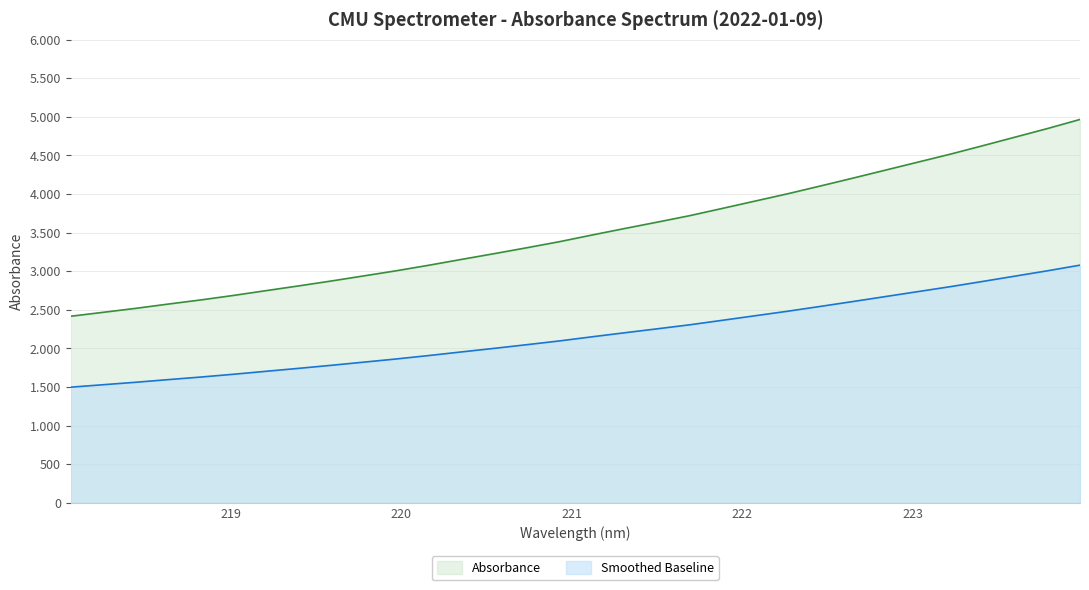

Rank the categories by value from highest to lowest.

223.9802, 223.7895, 223.5987, 223.408, 223.2172, 223.0264, 222.8355, 222.6447, 222.4538, 222.263, 222.0721, 221.8812, 221.6902, 221.4993, 221.3083, 221.1174, 220.9264, 220.7354, 220.5444, 220.3533, 220.1623, 219.9712, 219.7801, 219.589, 219.3979, 219.2067, 219.0156, 218.8244, 218.6332, 218.442, 218.2508, 218.0596